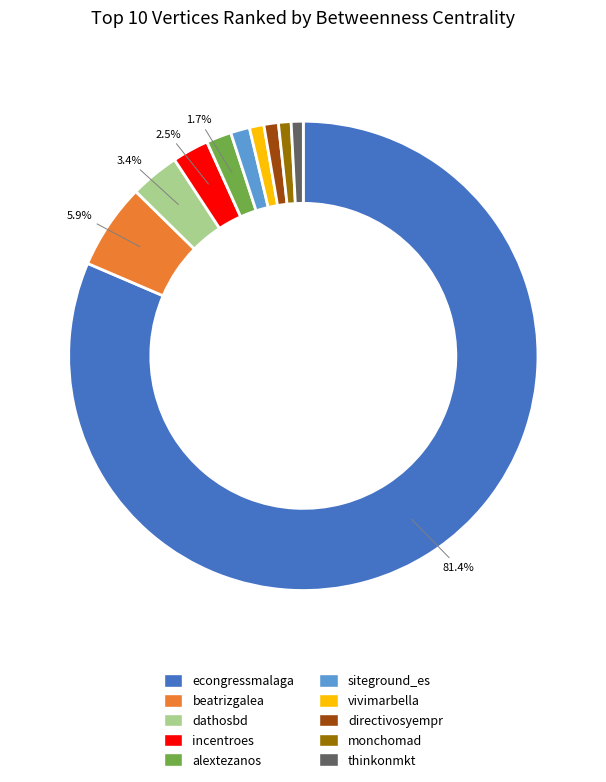

Combined, do dathosbd and econgressmalaga account for over 50%?

Yes